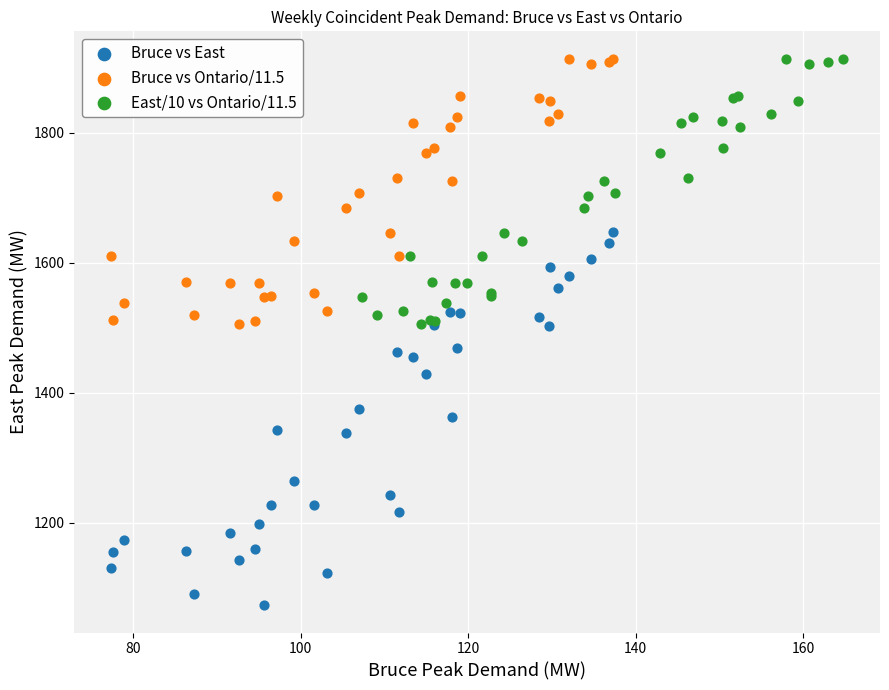

Which series has the largest Y range (max minus min)?

Bruce vs East